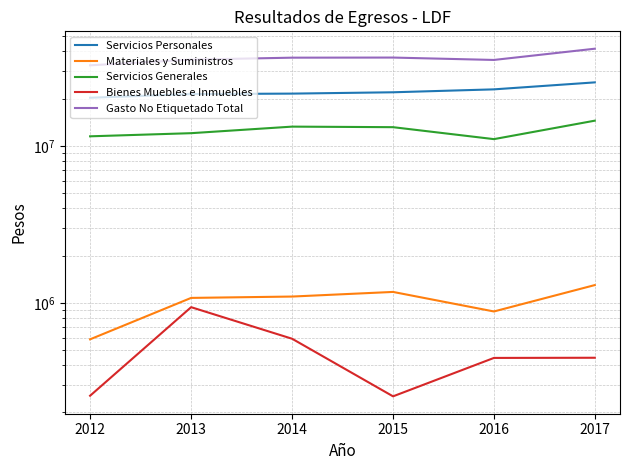

Reading left to right, list all the values displayed in this chart.

Servicios Personales: 2012=20239554	2013=21365029	2014=21509007	2015=21933611	2016=22893315	2017=25360747
Materiales y Suministros: 2012=584722	2013=1073653	2014=1095226	2015=1172091	2016=879929	2017=1295800
Servicios Generales: 2012=11494928	2013=12036891	2014=13251485	2015=13144835	2016=11030162	2017=14460198
Bienes Muebles e Inmuebles: 2012=255581	2013=937125	2014=589676	2015=253310	2016=445078	2017=446186
Gasto No Etiquetado Total: 2012=32574785	2013=35412698	2014=36445394	2015=36503847	2016=35248484	2017=41562931